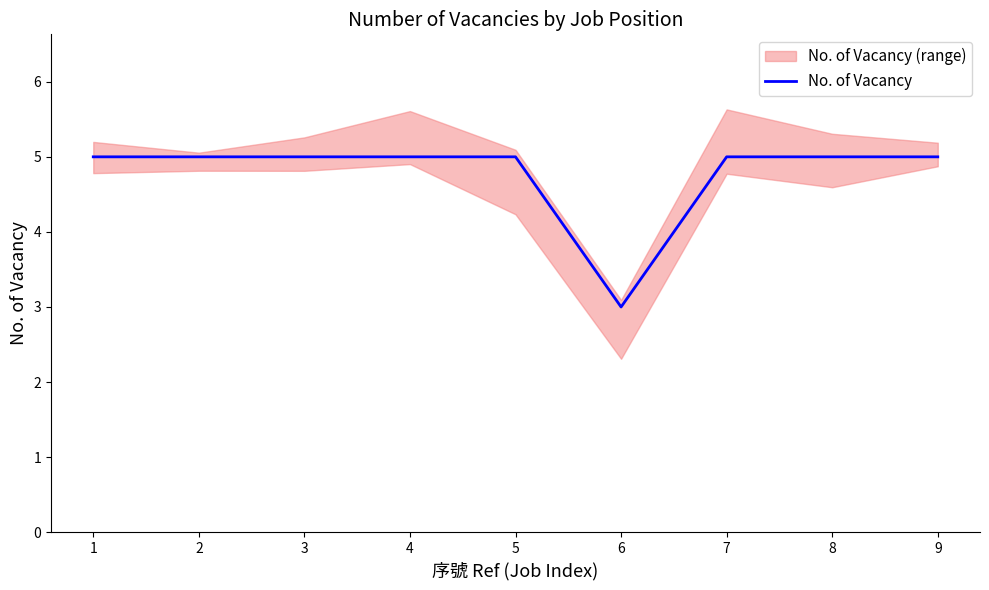

What is the difference between the maximum and minimum values?

2